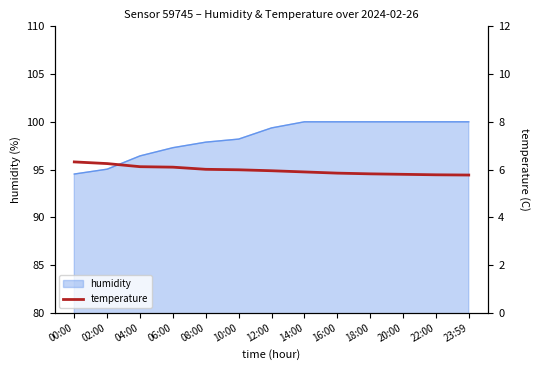

Is it true that humidity equals 156.8 at 14:00?

False